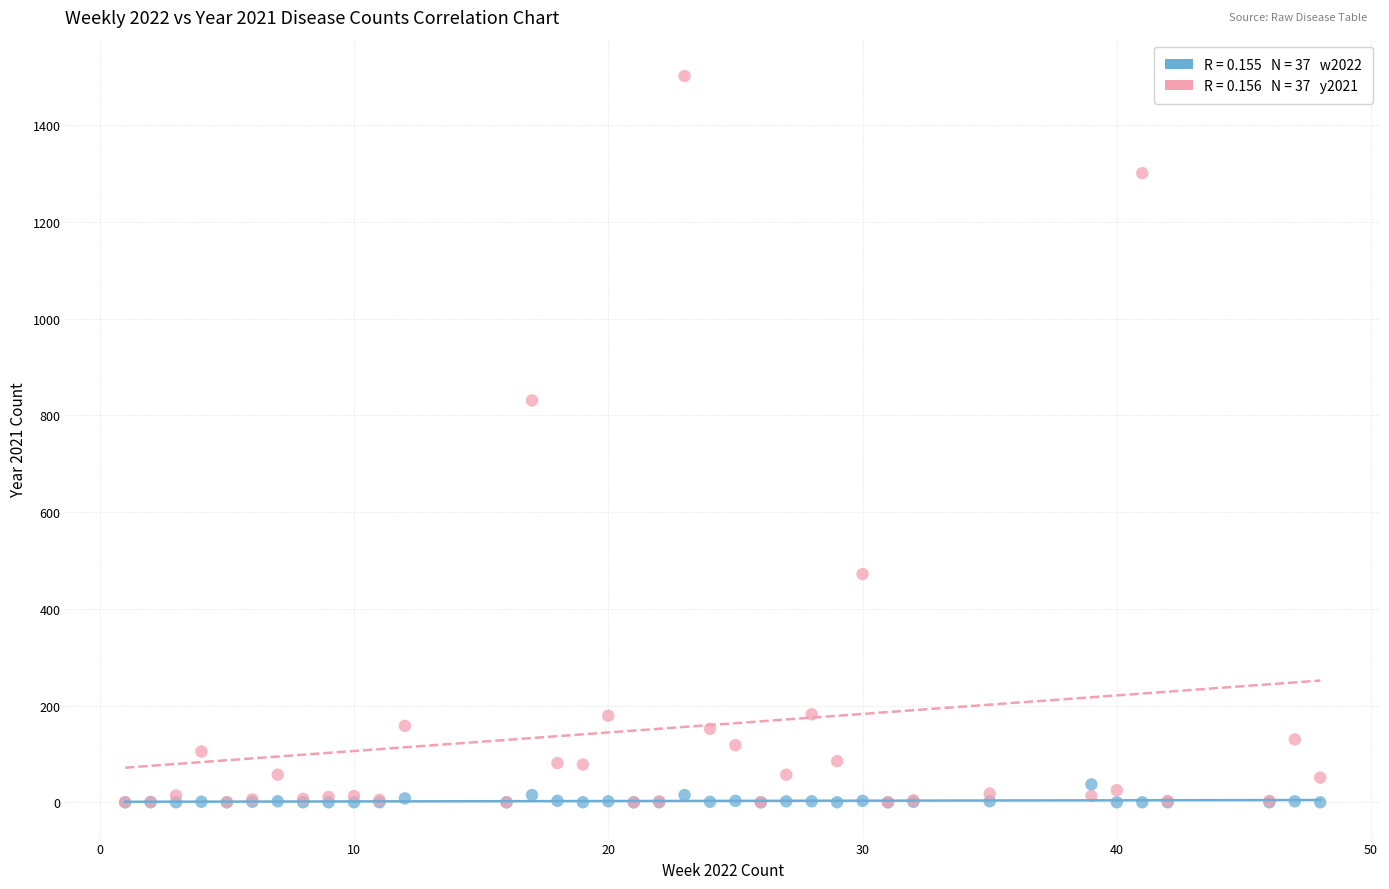

Across all series, what Y value is closest to 751?

831